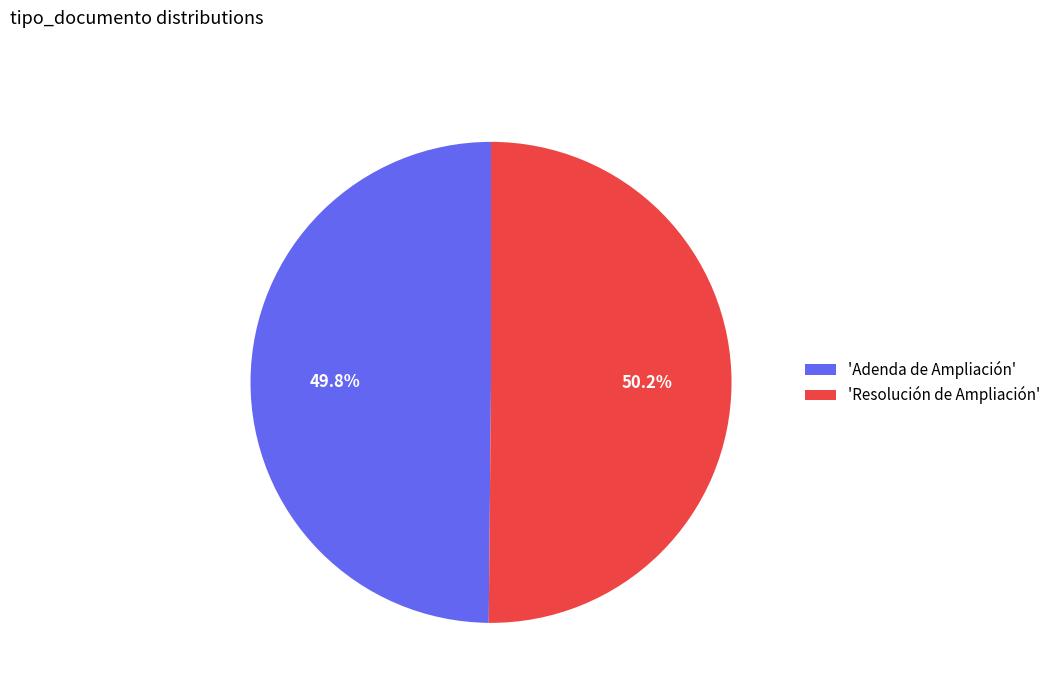

How many slices are in this pie chart?

2